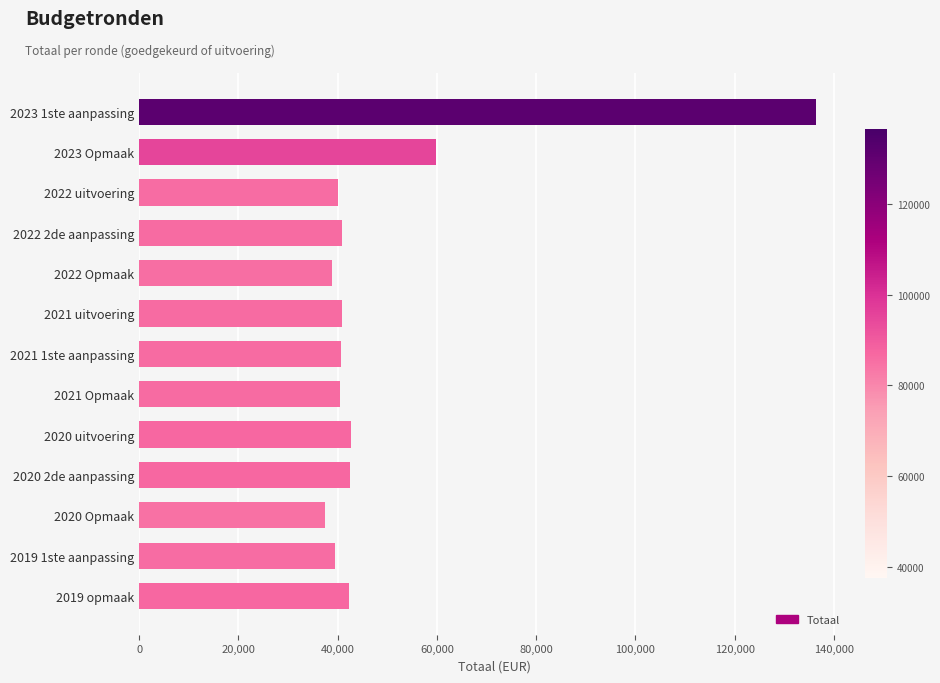

Between 2021 Opmaak and 2023 1ste aanpassing, which is larger?

2023 1ste aanpassing